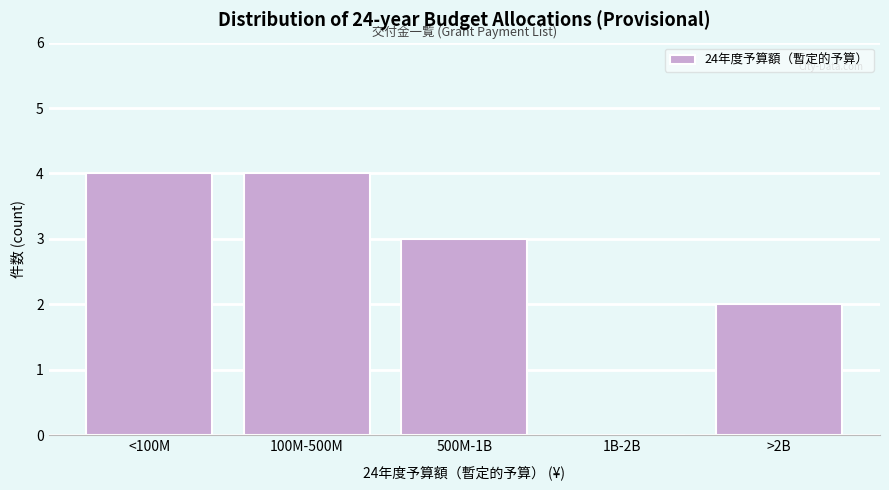

Reading left to right, what are all the values shown in this chart?

<100M=4	100M-500M=4	500M-1B=3	1B-2B=0	>2B=2